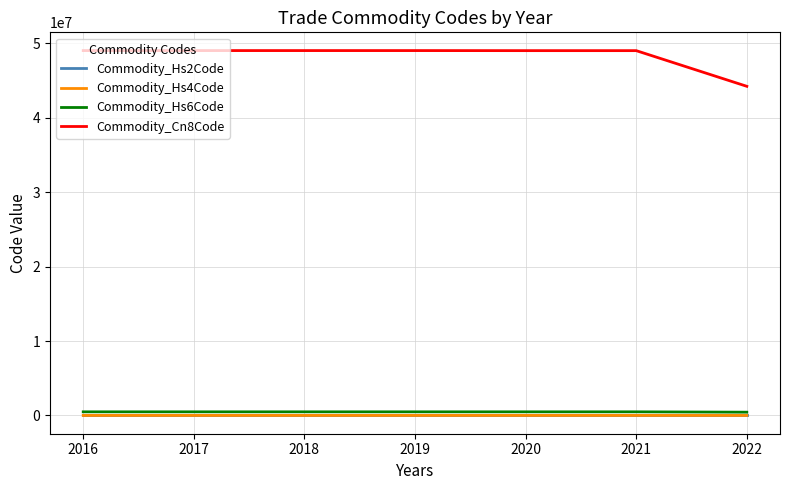

What is the greatest value displayed?

49019900